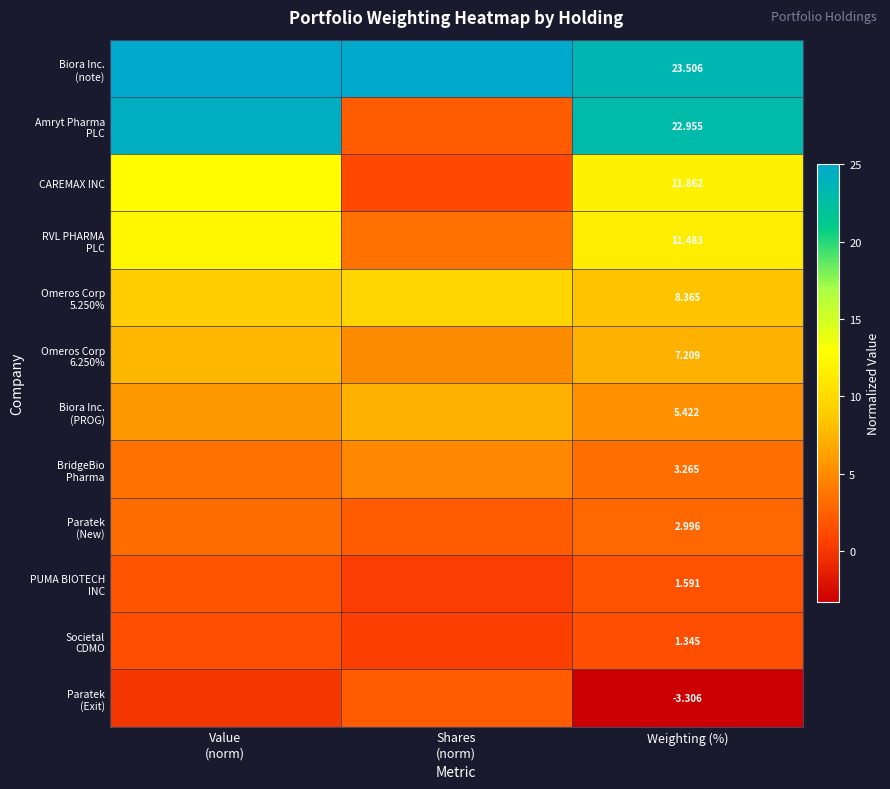

At which category is the sum across all series the highest?

Value
(norm)